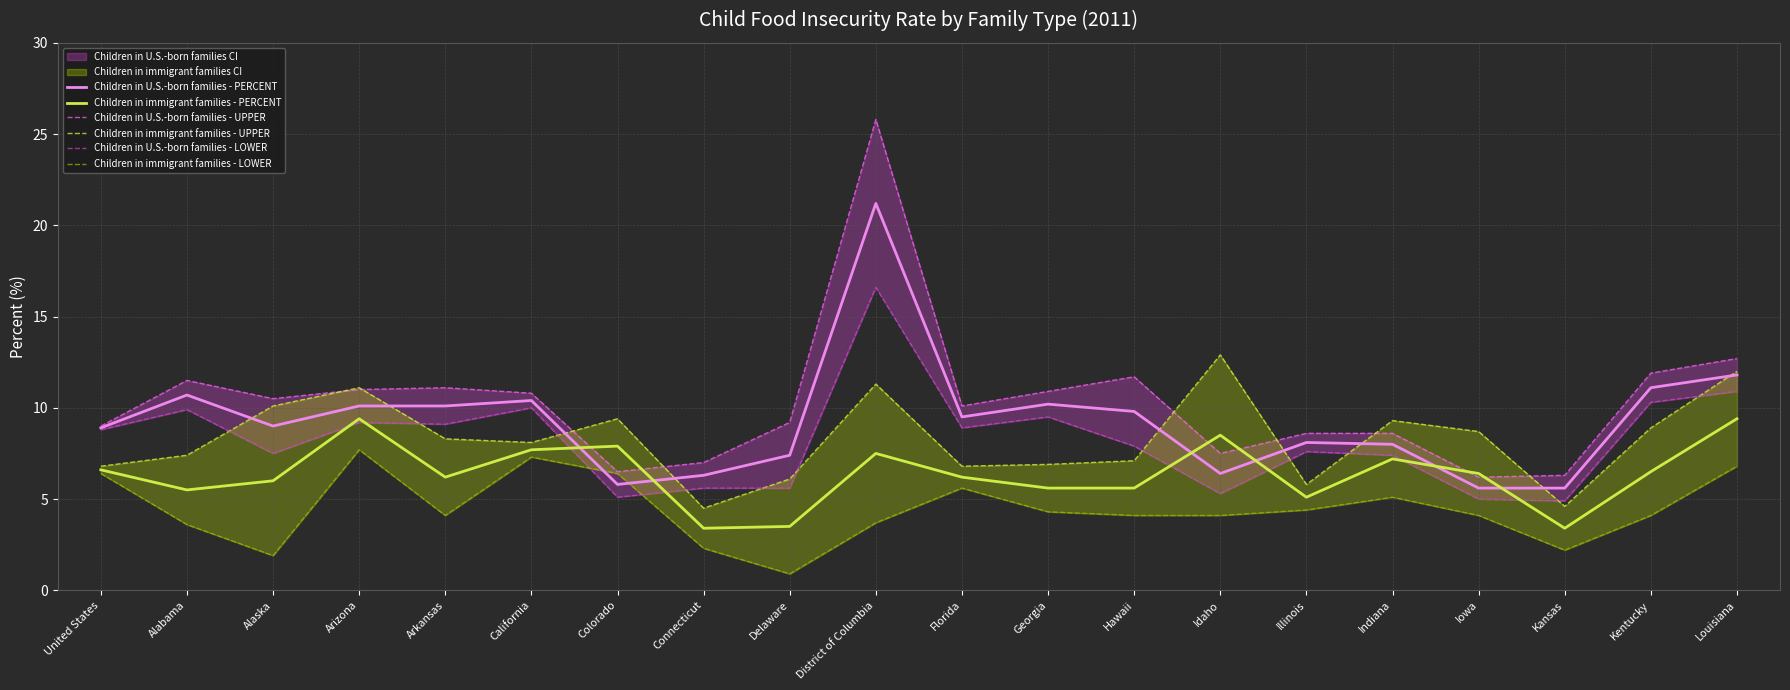

What is the total value across all series at Florida?

47.1